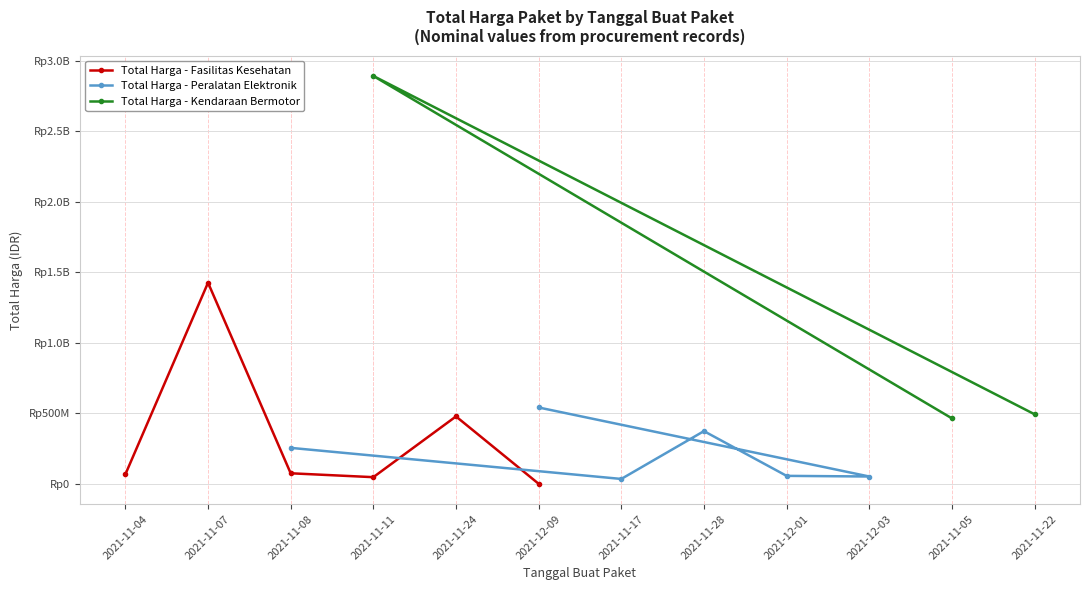

What is the difference between the maximum and minimum values in the Total Harga (Kendaraan & Elektronik) series?

2852682000